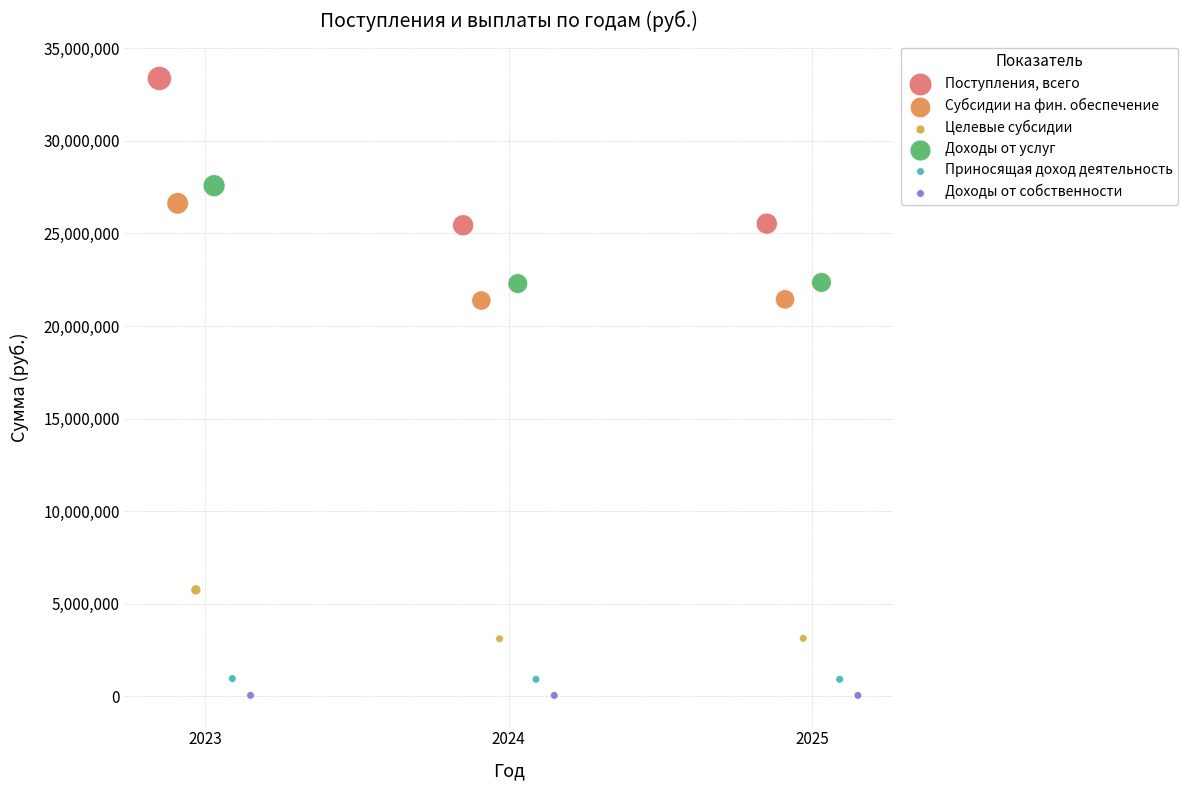

Which series reaches the maximum Y coordinate?

Поступления, всего